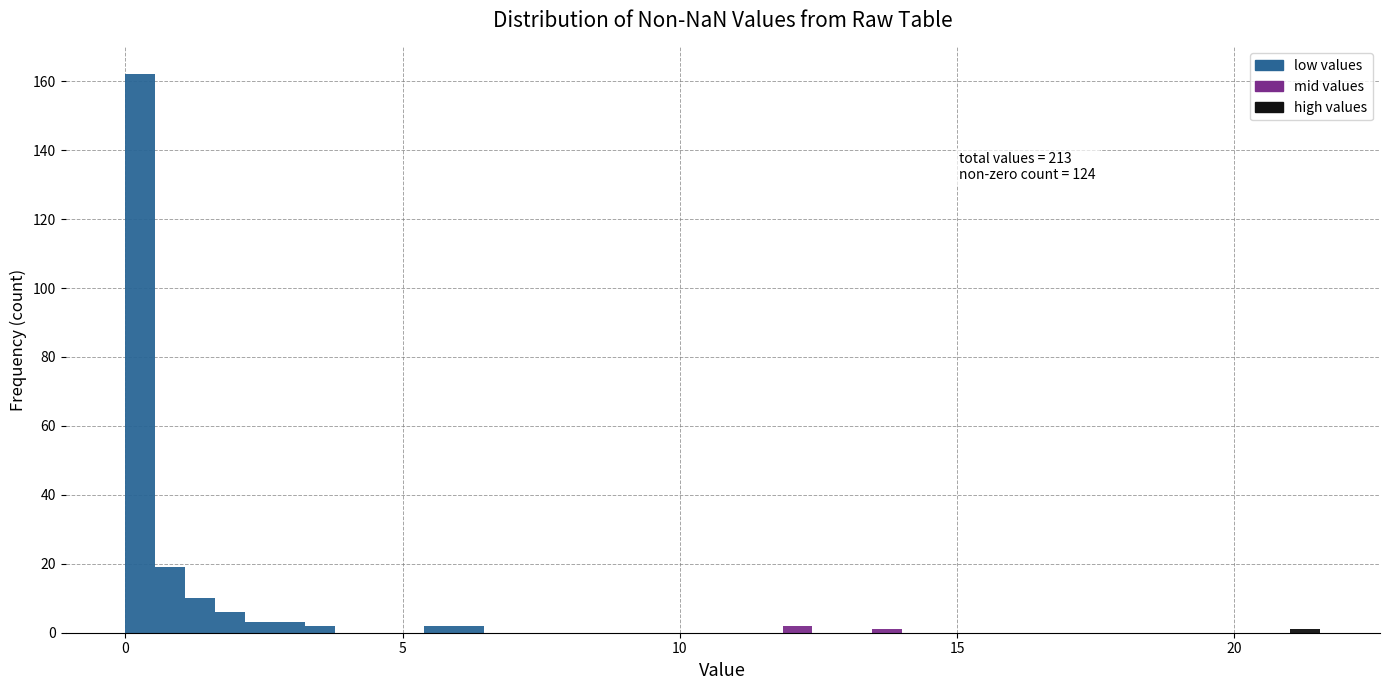

Read against the x-axis, roughly where is the centre of the tallest bar?

0.5